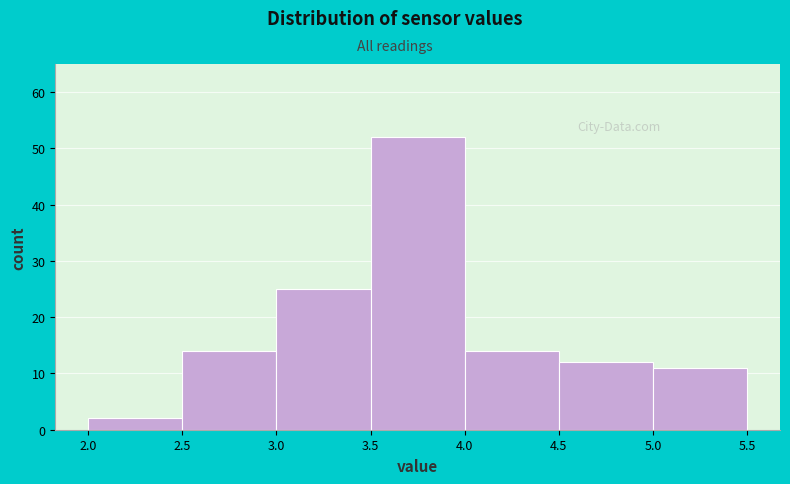

How tall is the bar that spans 2.0 to 2.5 on the x-axis? The values are not printed on the chart, so give them approximately, as read against the axis.

2